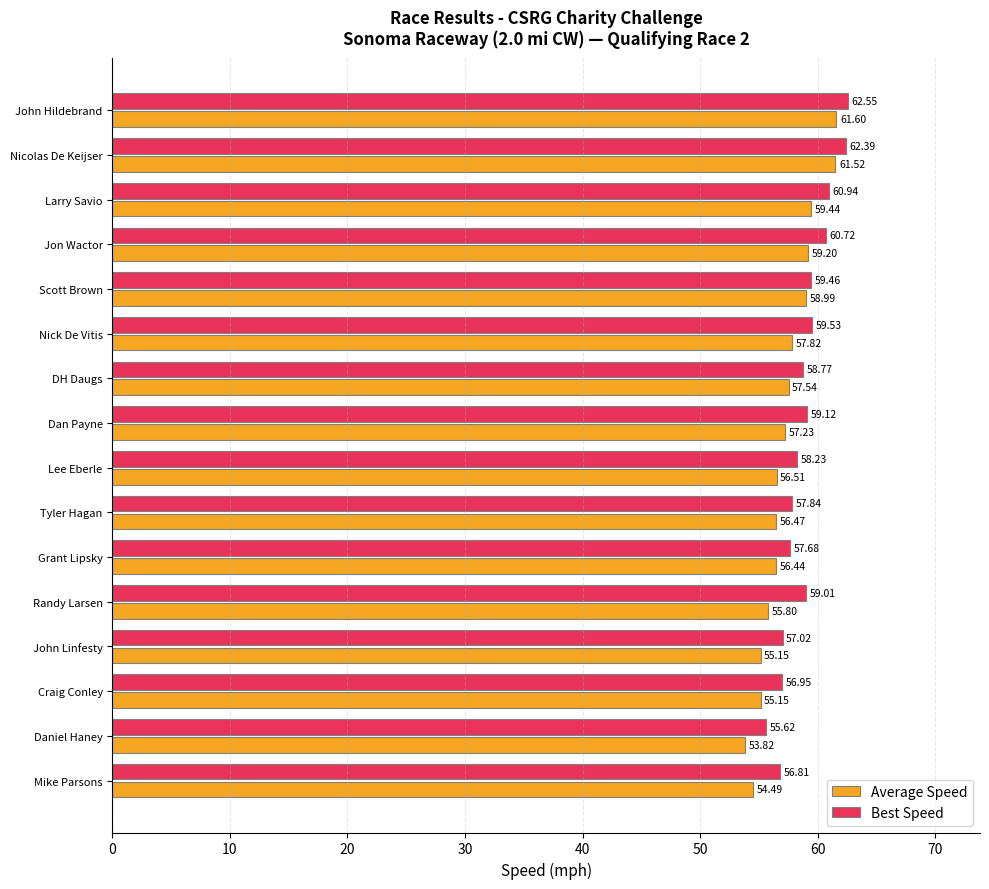

What is the difference between the Best Speed values at Jon Wactor and Scott Brown?

1.3